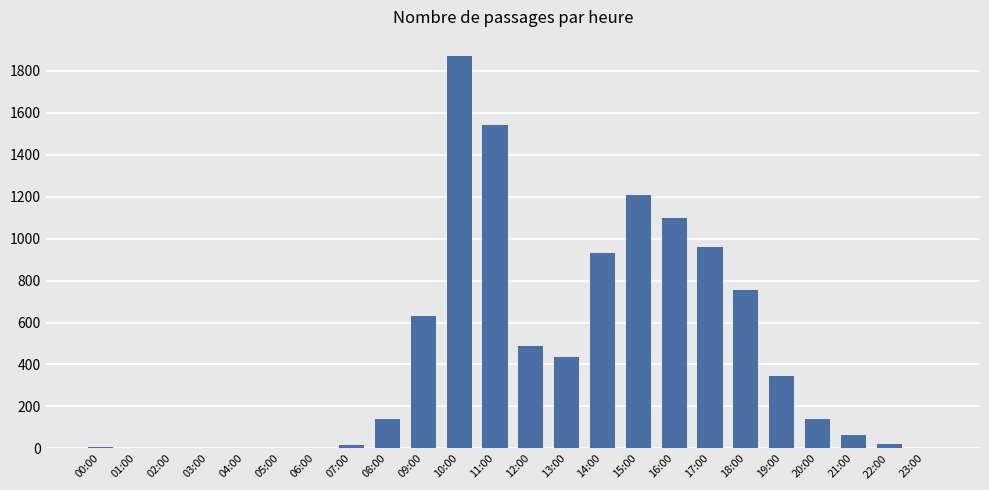

The chart shows a value of 1544 at 11:00. True or false?

True